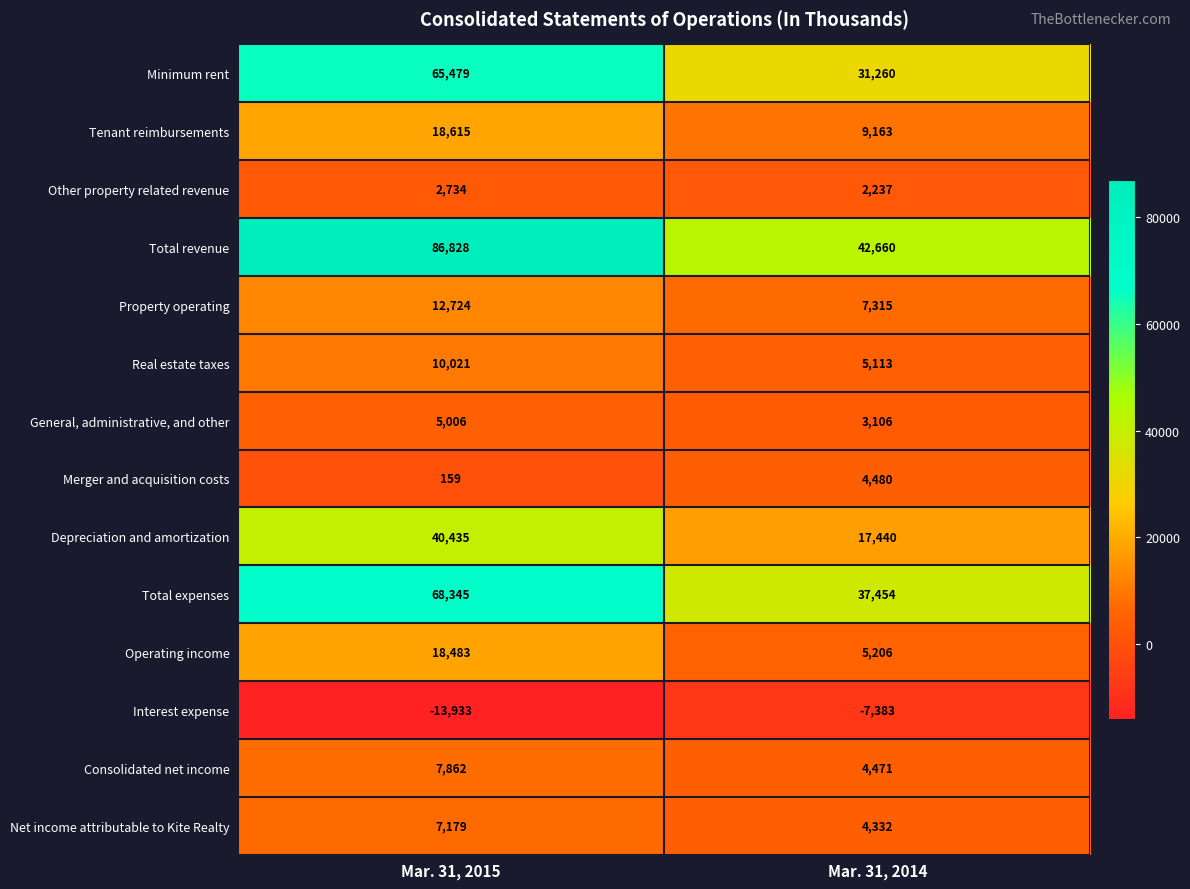

What is the difference between the maximum and minimum values in the Tenant reimbursements series?

9452